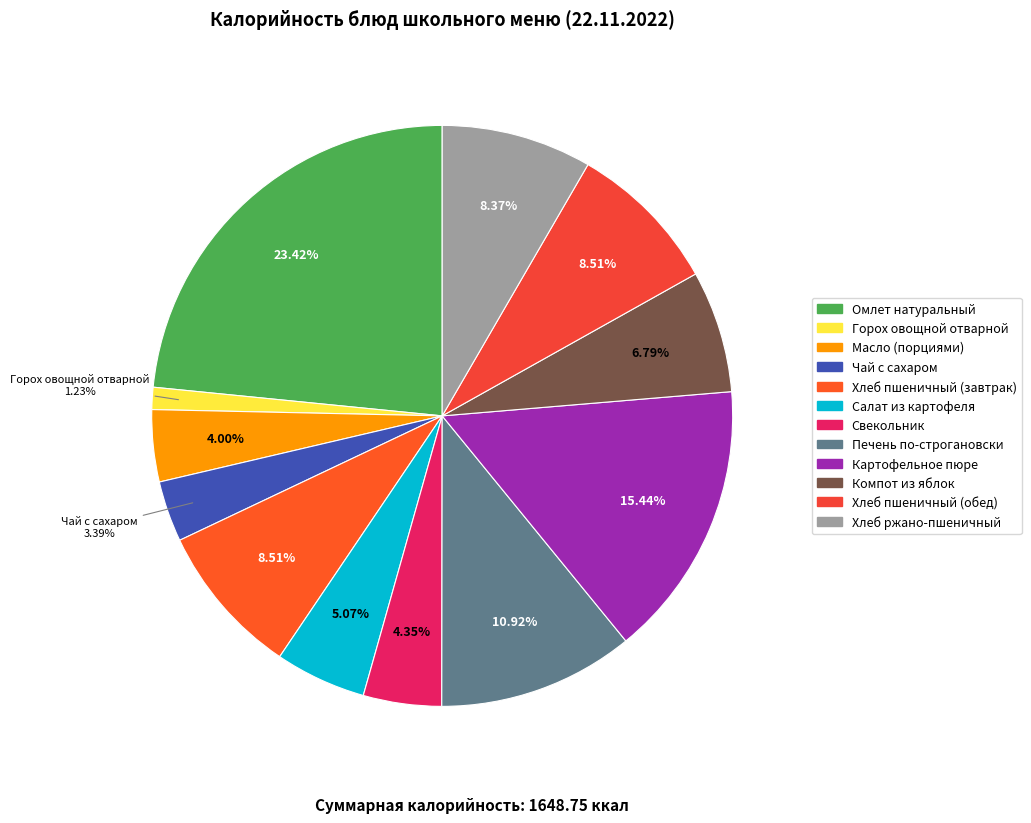

To the nearest percent, what is the difference between the largest and smallest slice percentages?

22%